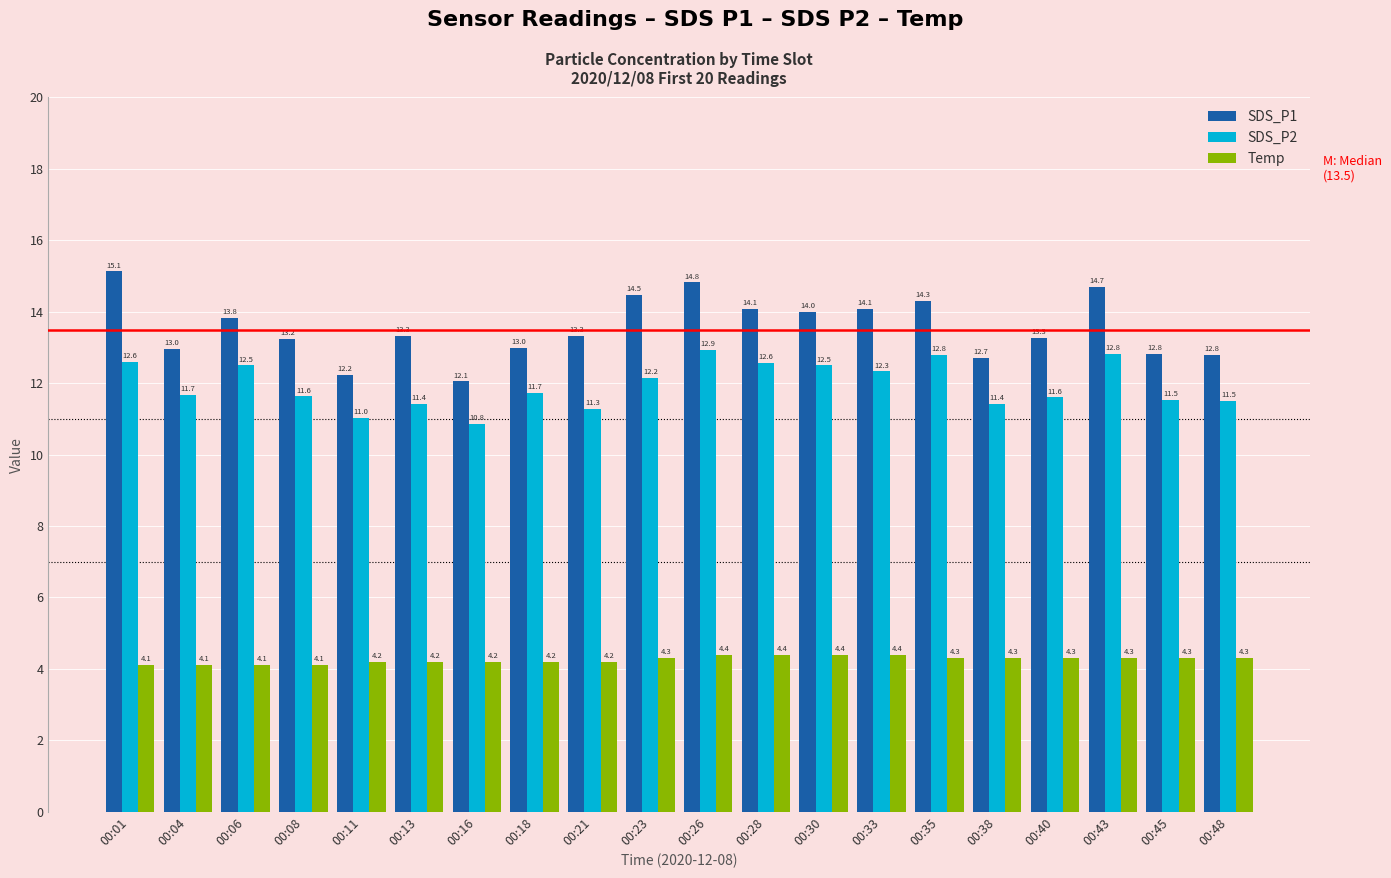

Which series has the largest range (max minus min)?

SDS_P1